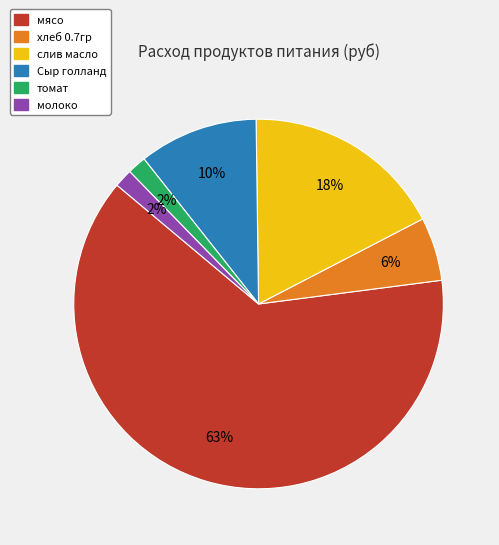

True or false: молоко accounts for 16% of the total.

False